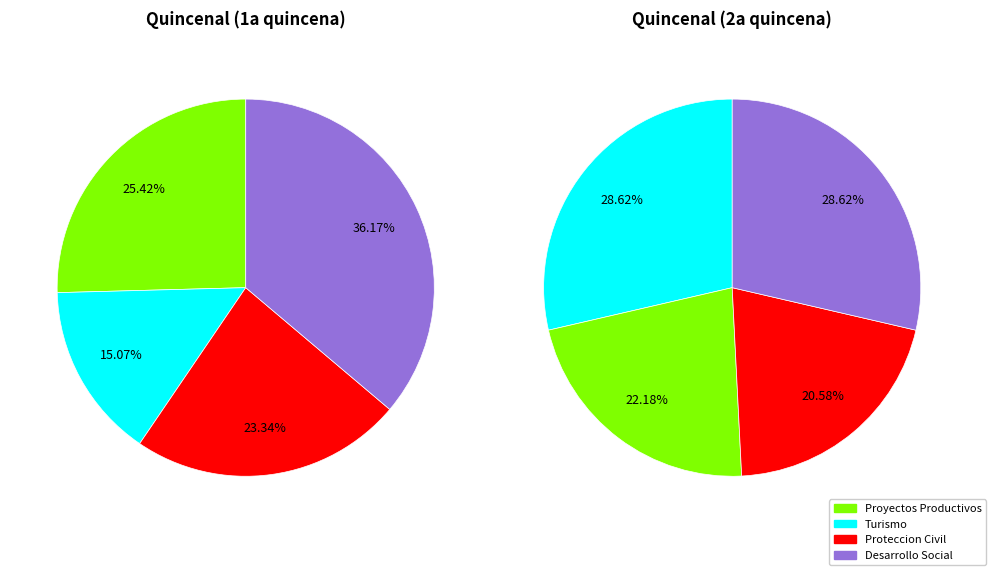

Is 3 the majority of the pie?

No